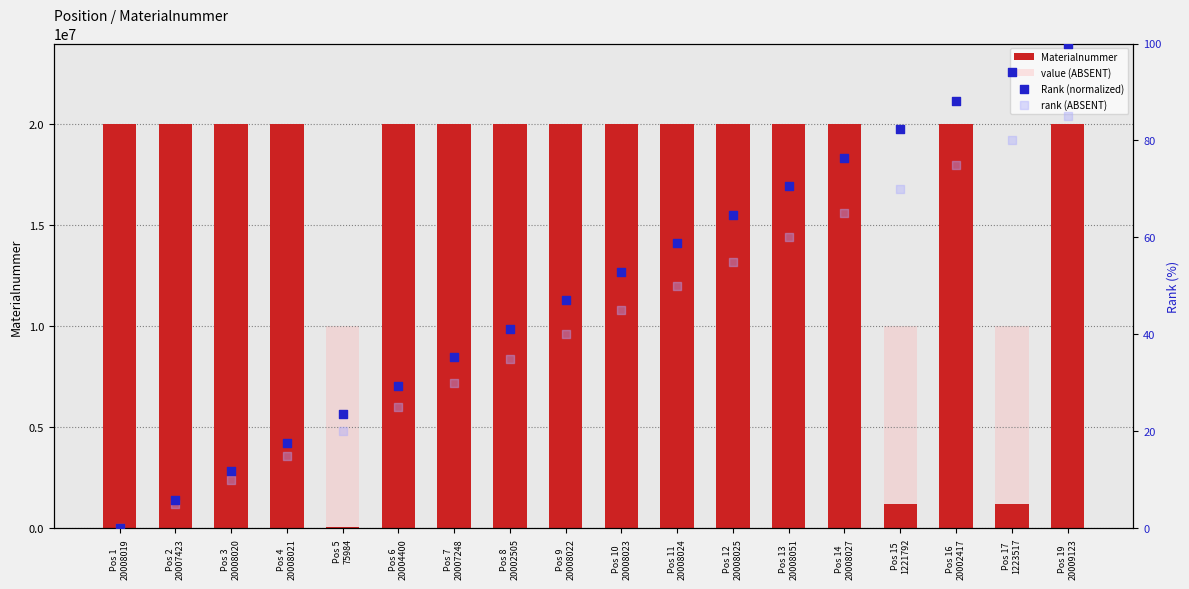

Which series contains the lowest Y value?

Rank (normalized)